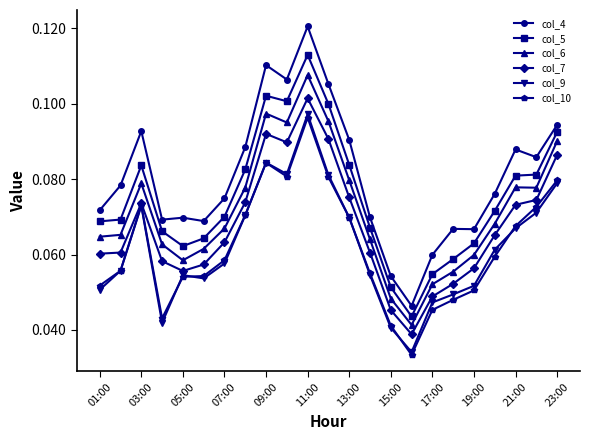

True or false: col_10 has more than 1 points higher than both neighbors.

True